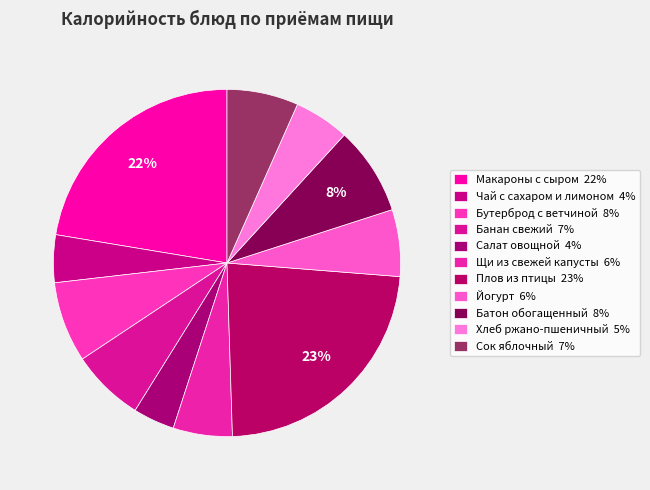

What percentage is NOT represented by Йогурт?

93.8%